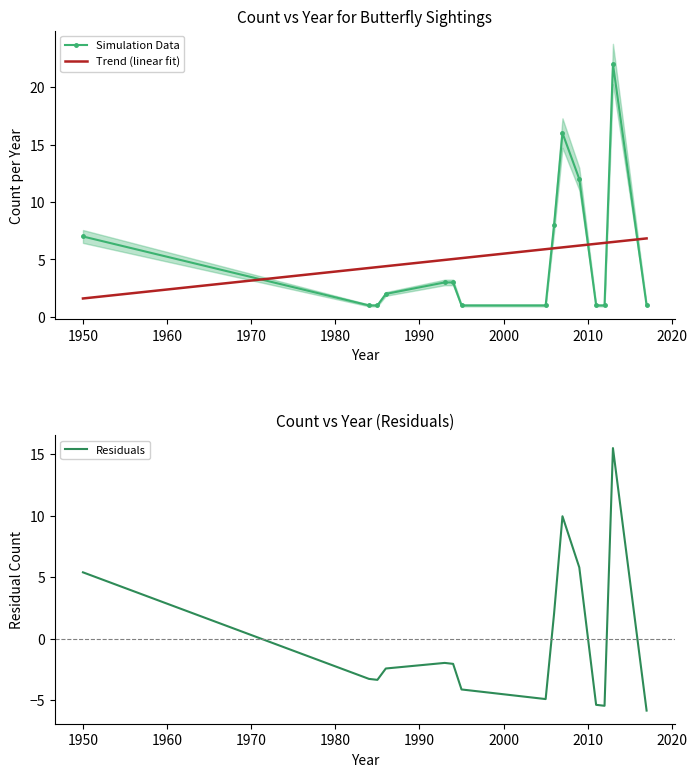

What is the highest value of the Simulation Data series?

22.0